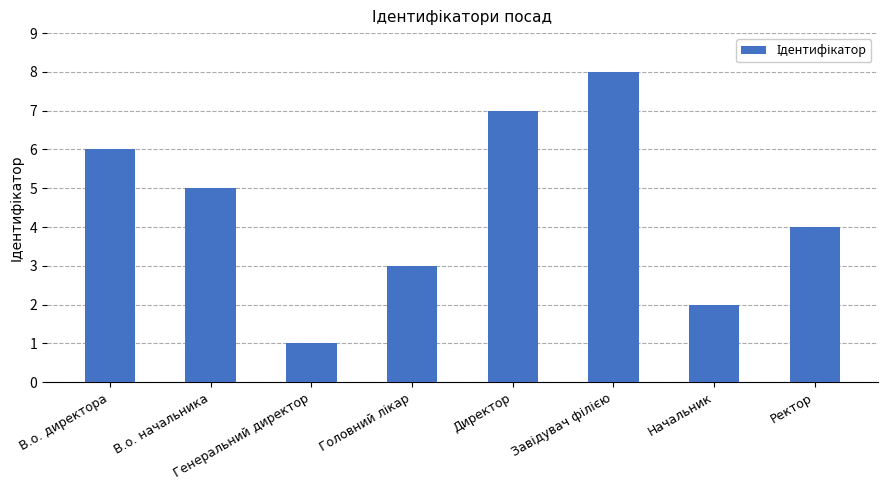

What is the ratio of the value at Директор to the value at В.о. начальника?

1.4